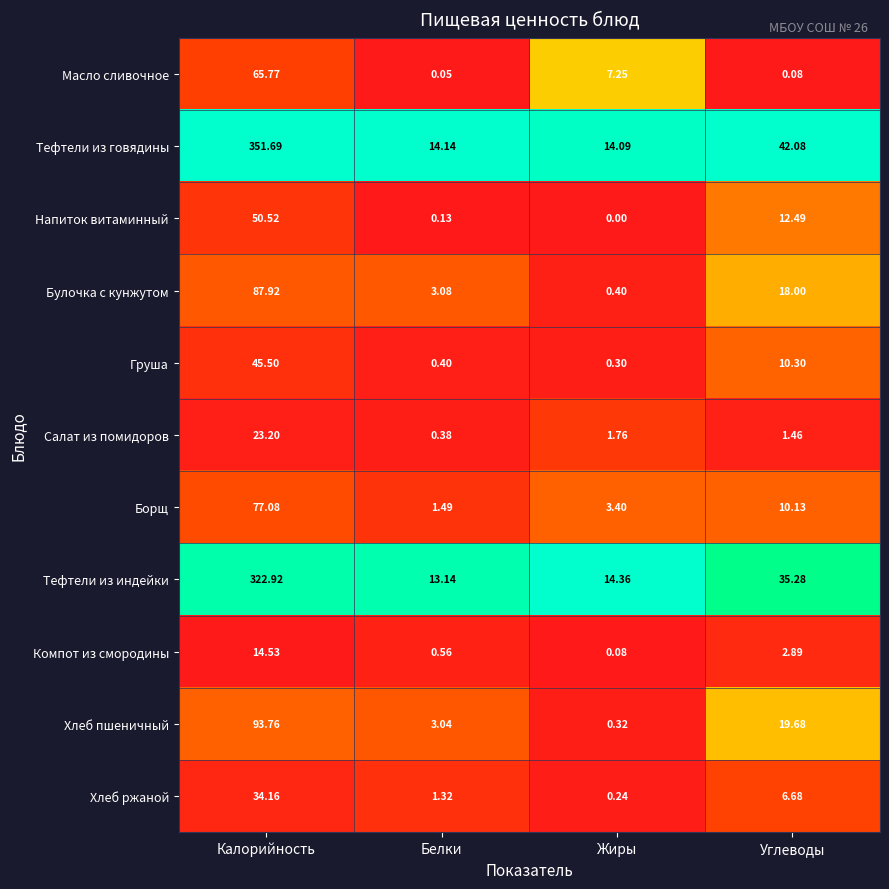

At Белки, list the series in order from largest to smallest.

Тефтели из говядины, Тефтели из индейки, Булочка с кунжутом, Хлеб пшеничный, Борщ, Хлеб ржаной, Компот из смородины, Груша, Салат из помидоров, Напиток витаминный, Масло сливочное